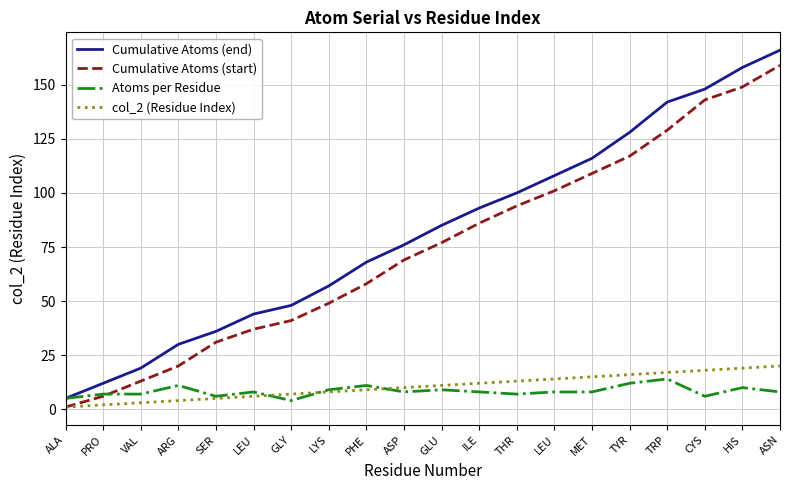

What is the label of the 11th point from the left?

GLU